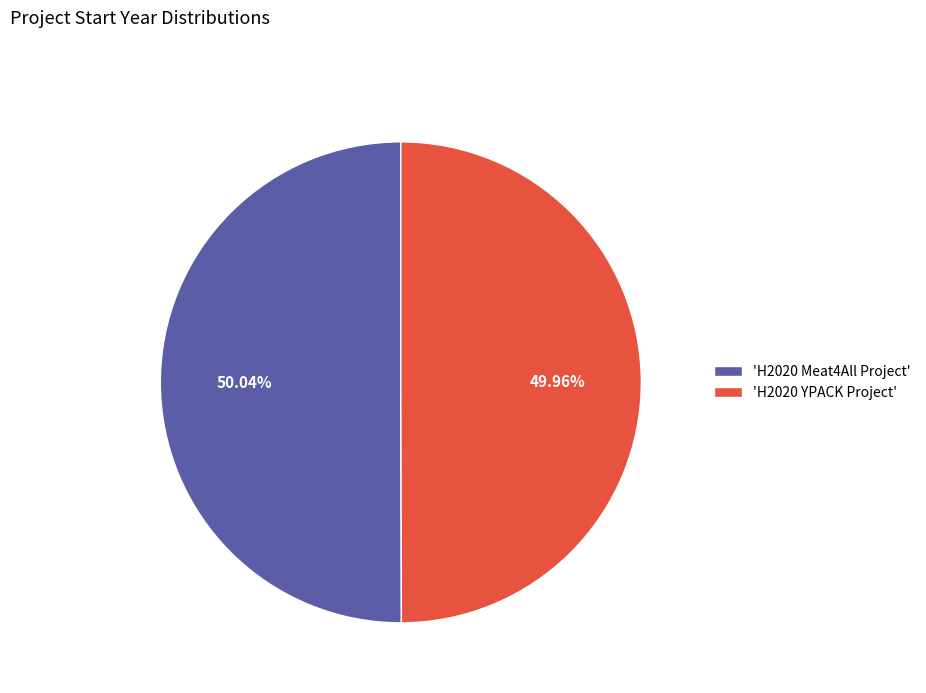

Approximately how many times larger is the value at 'H2020 YPACK Project' compared to 'H2020 Meat4All Project'?

1.0